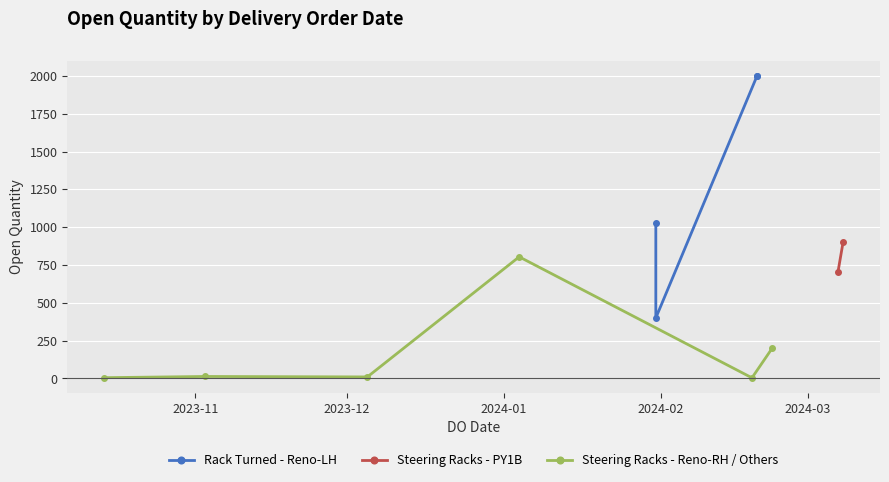

True or false: there are more than 0 points higher than both neighbors.

True